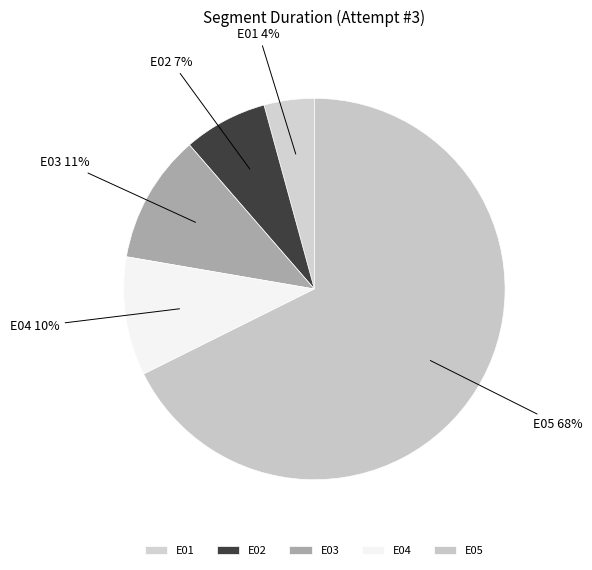

What percentage is the E01 slice, to the nearest percent?

4%